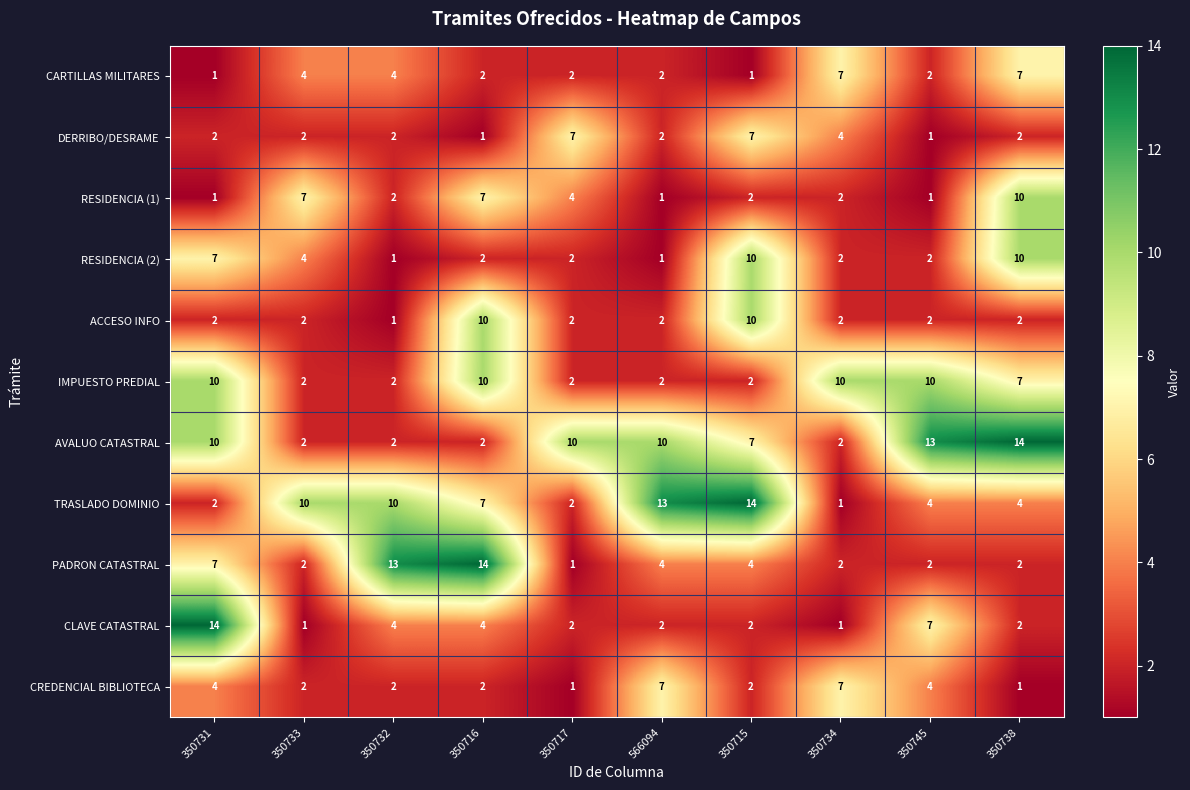

What is the spread (max minus min) of values at 350716?

13